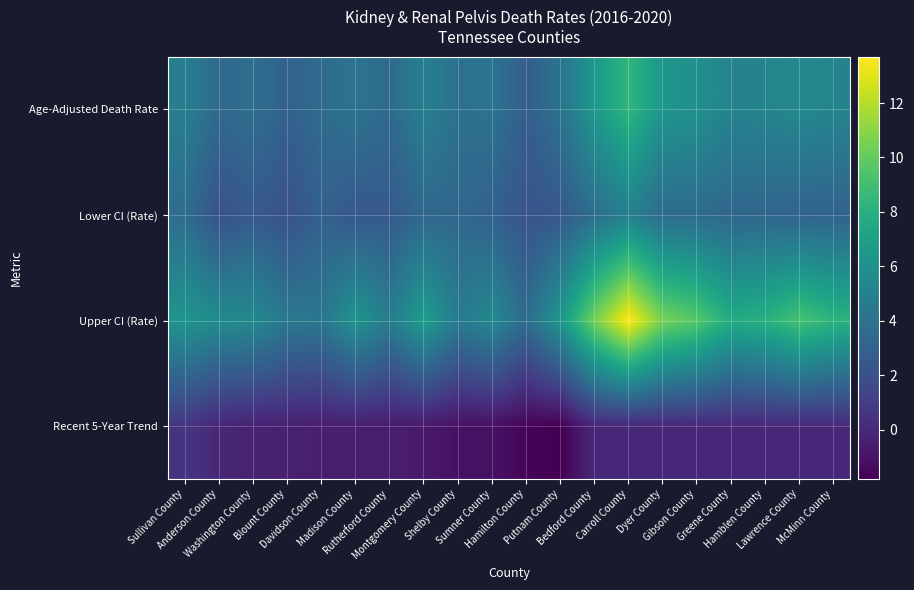

What is the greatest value displayed?

13.7